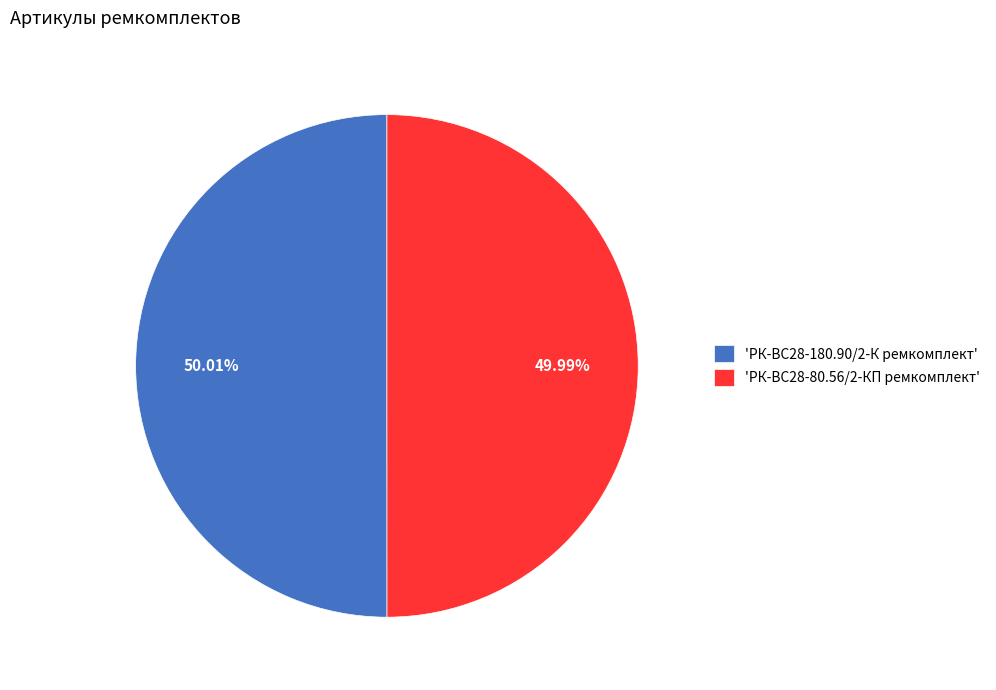

What is the ratio of the value at 'РК-ВС28-180.90/2-К ремкомплект' to the value at 'РК-ВС28-80.56/2-КП ремкомплект'?

1.0